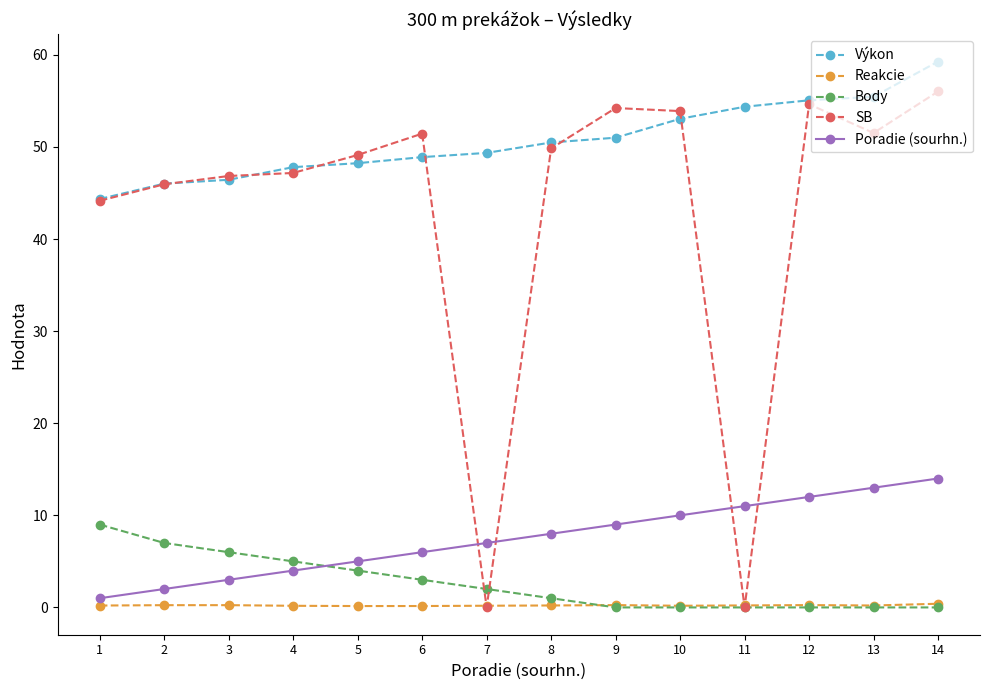

What is the average value of the SB series?

43.2